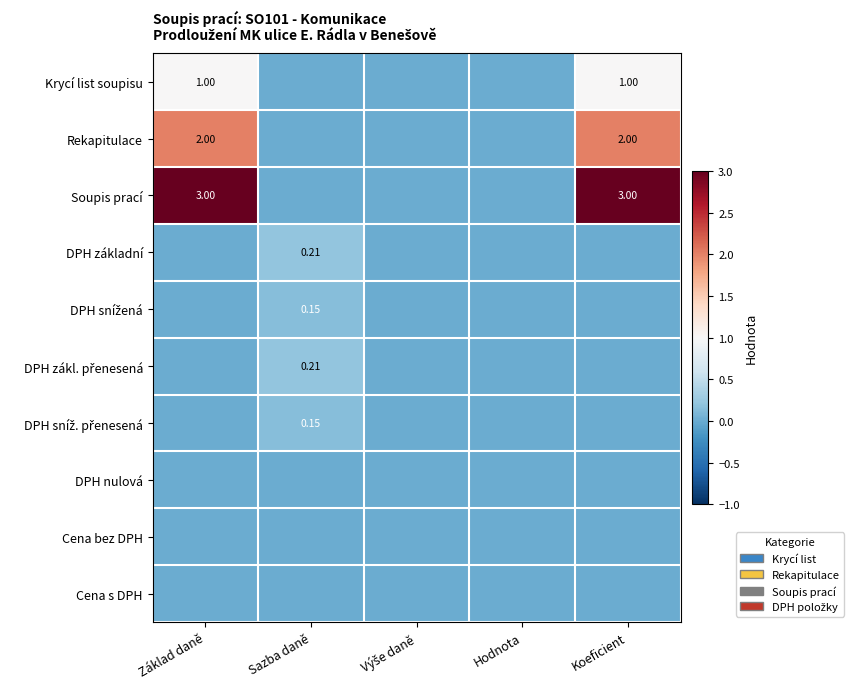

List the labels in order of DPH zákl. přenesená value, smallest first.

Základ daně, Výše daně, Hodnota, Koeficient, Sazba daně